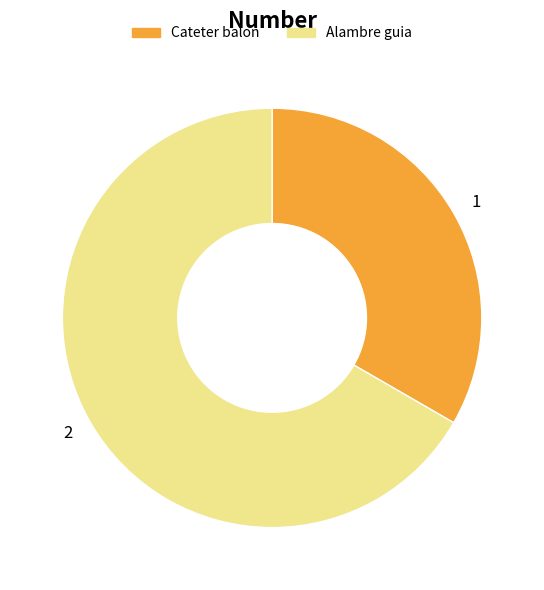

Which slice represents more than half of the pie?

Alambre guia